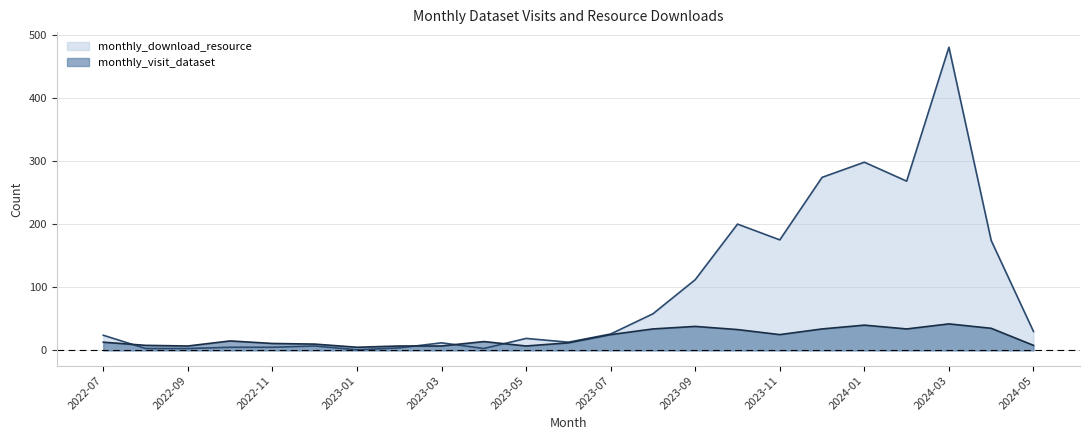

Where is the first local maximum for monthly_visit_dataset?

2022-10